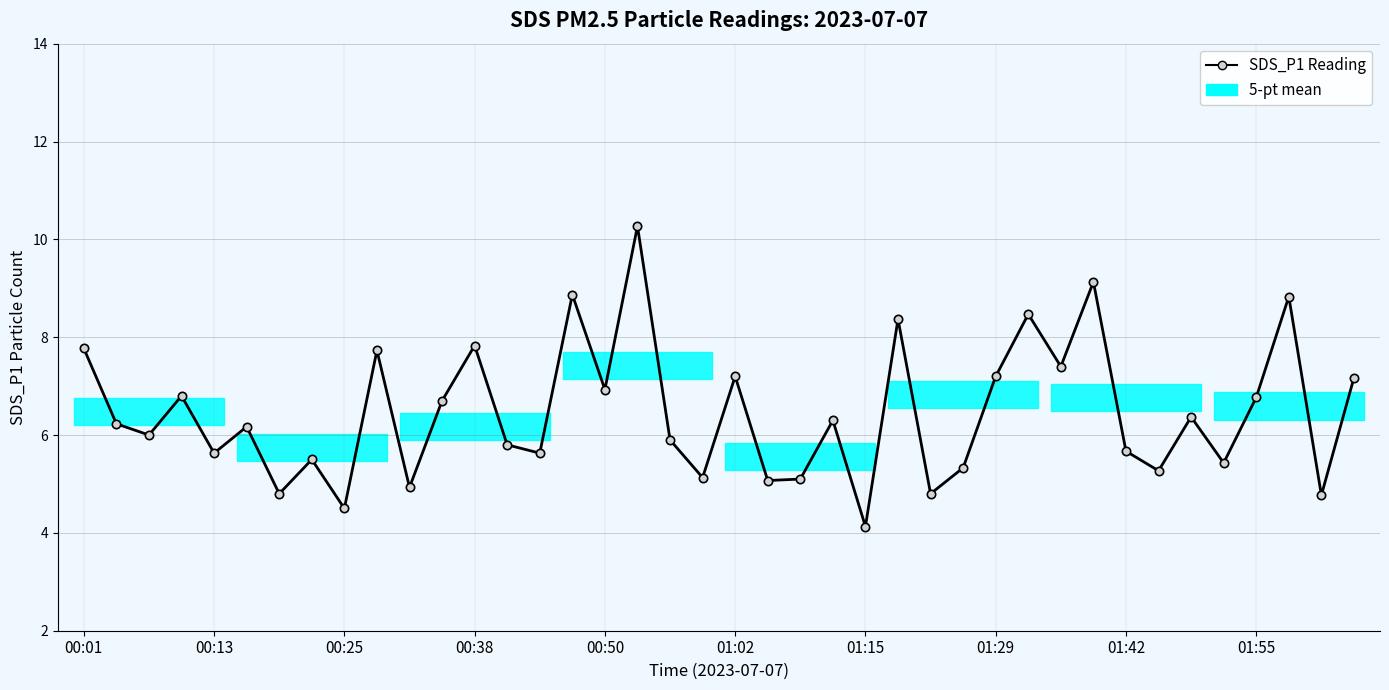

How many lines are shown in the chart?

1